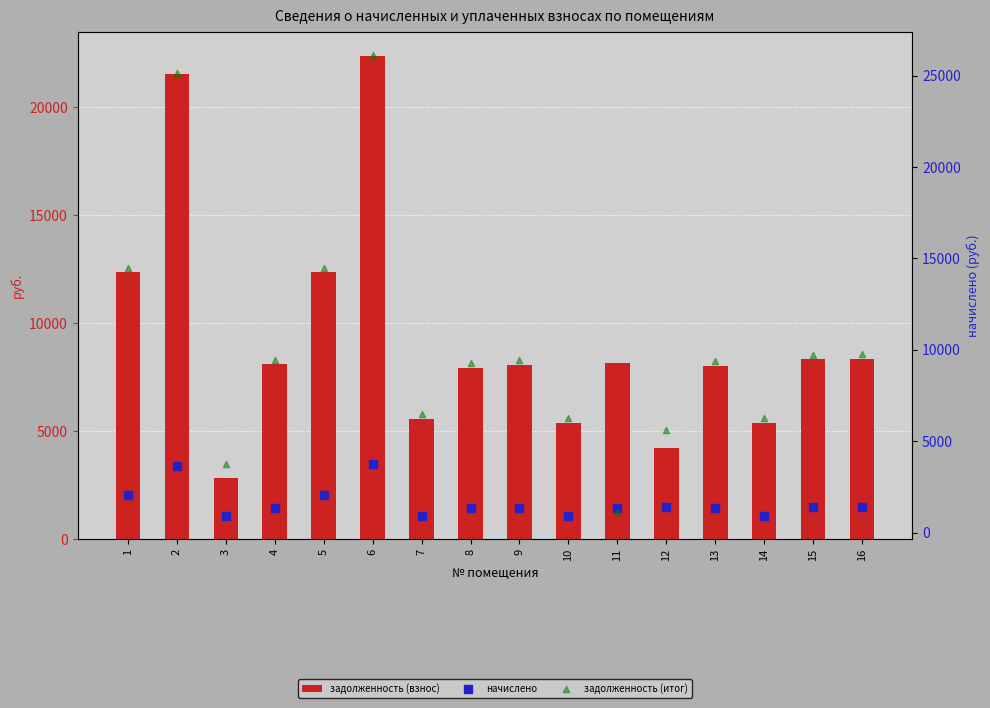

At which category is the sum across all series the highest?

6